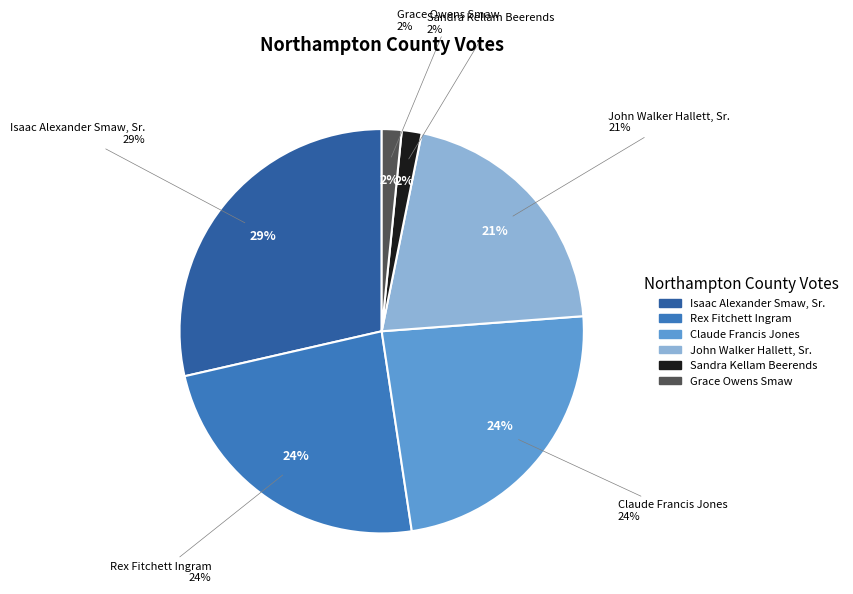

Does any single category account for the majority?

No